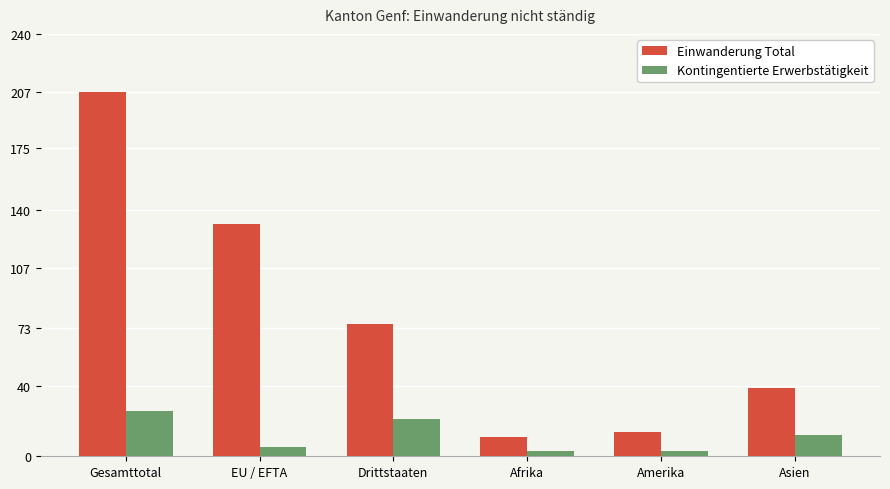

Is it true that Kontingentierte Erwerbstätigkeit equals 21 at Drittstaaten?

True